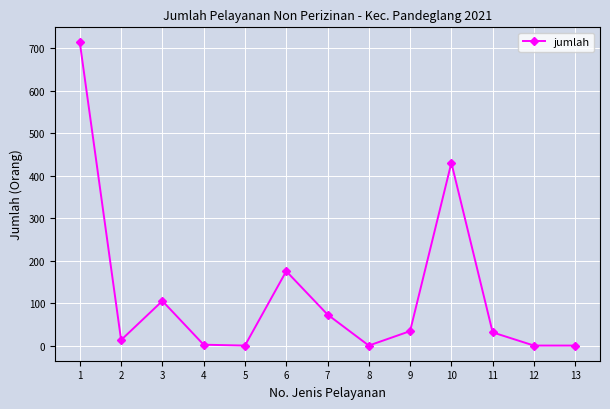

What is the maximum value shown in the chart?

713